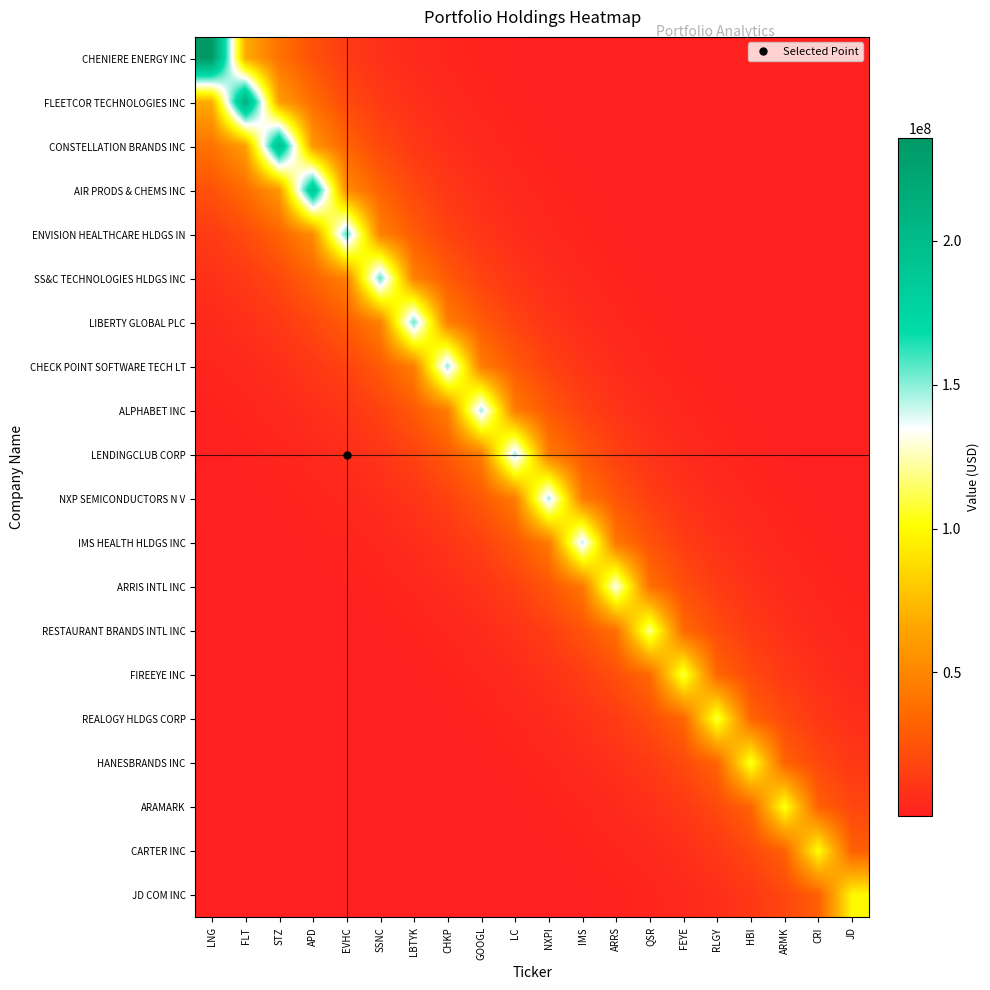

At GOOGL, list the series in order from largest to smallest.

ALPHABET INC, CHECK POINT SOFTWARE TECH LT, LENDINGCLUB CORP, LIBERTY GLOBAL PLC, NXP SEMICONDUCTORS N V, SS&C TECHNOLOGIES HLDGS INC, IMS HEALTH HLDGS INC, ENVISION HEALTHCARE HLDGS IN, ARRIS INTL INC, AIR PRODS & CHEMS INC, RESTAURANT BRANDS INTL INC, CONSTELLATION BRANDS INC, FIREEYE INC, FLEETCOR TECHNOLOGIES INC, REALOGY HLDGS CORP, CHENIERE ENERGY INC, HANESBRANDS INC, ARAMARK, CARTER INC, JD COM INC